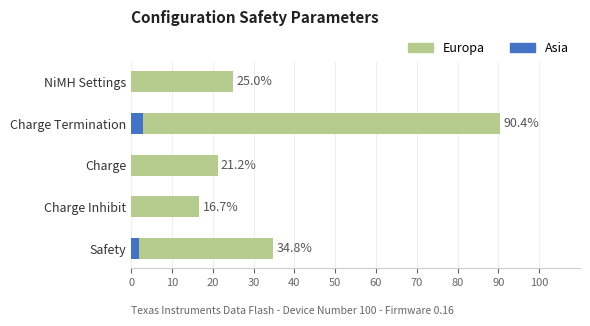

Is the value of Asia at Charge Inhibit greater than the value of Europa at Safety?

No